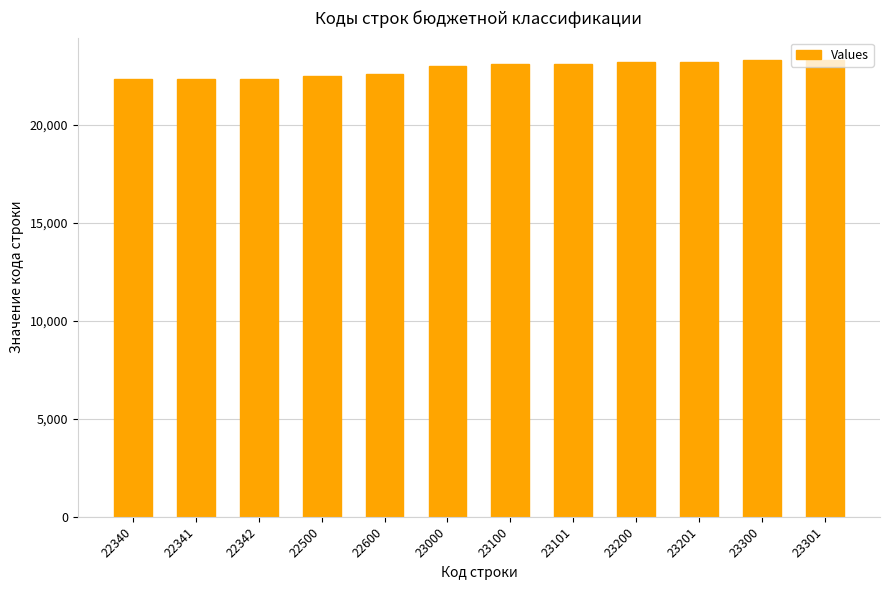

What is the sum of all values?

274326